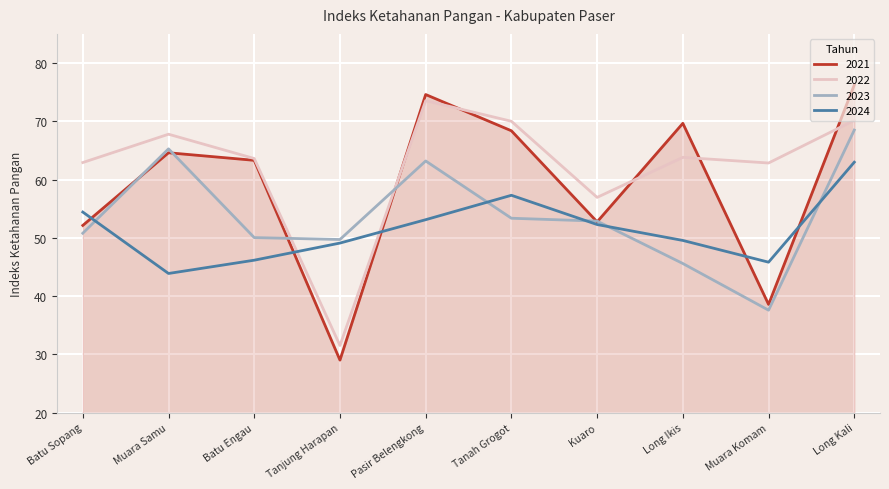

What position from the left is Tanah Grogot?

6